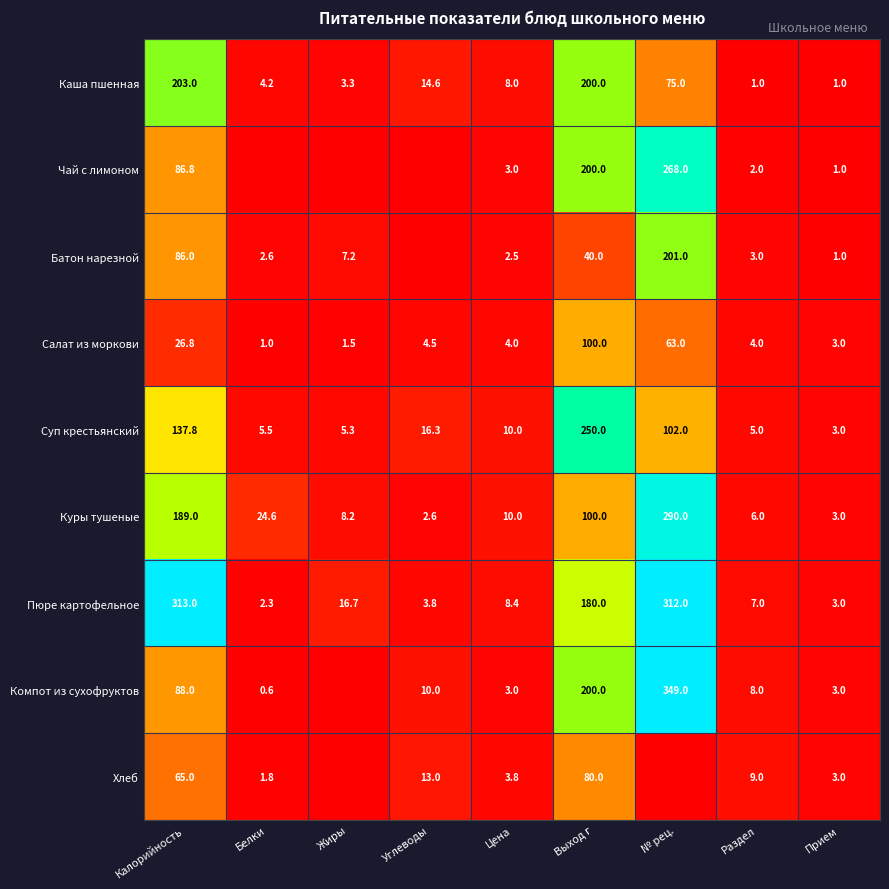

At which category is the sum across all series the highest?

№ рец.